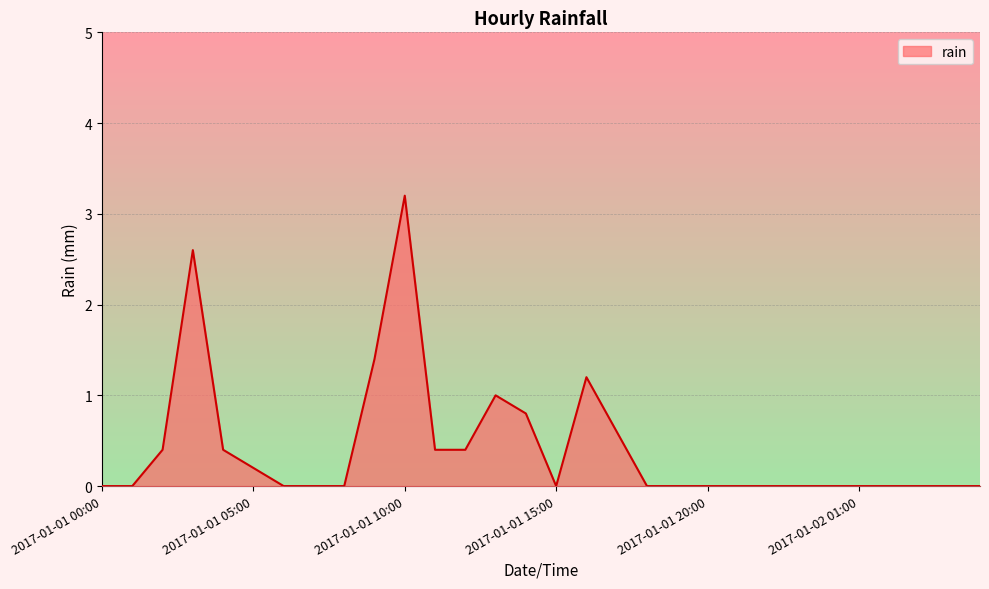

What is the greatest value displayed?

3.2